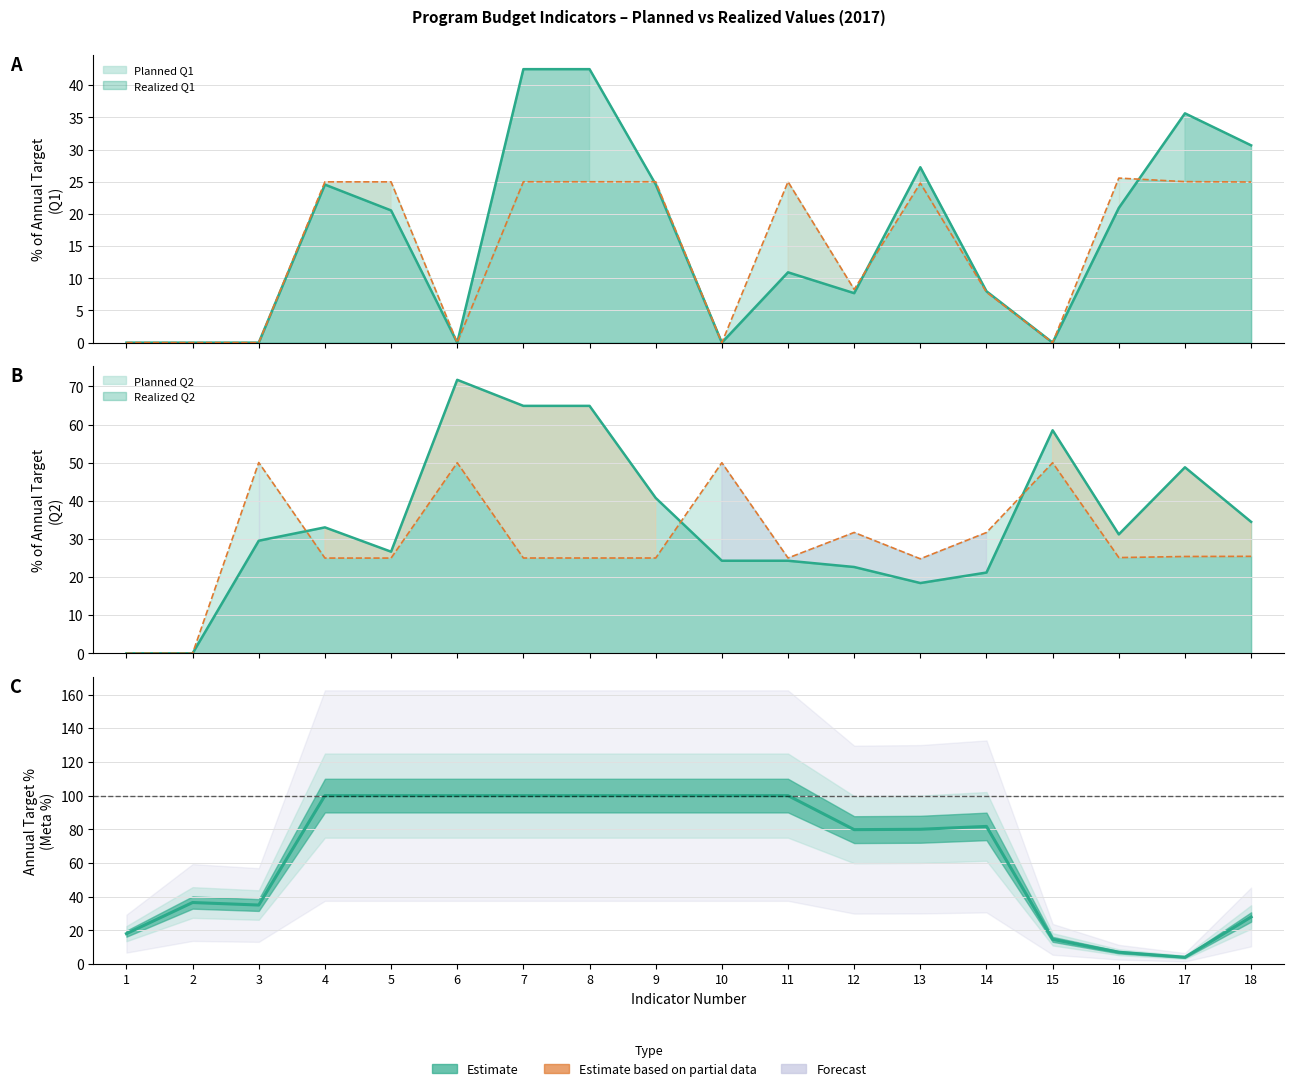

Reading left to right, what are all the values shown in this chart?

1=18.0	2=36.5	3=35.0	4=100.0	5=100.0	6=100.0	7=100.0	8=100.0	9=100.0	10=100.0	11=100.0	12=79.8	13=80.0	14=81.7	15=14.6	16=7.0	17=4.0	18=27.9